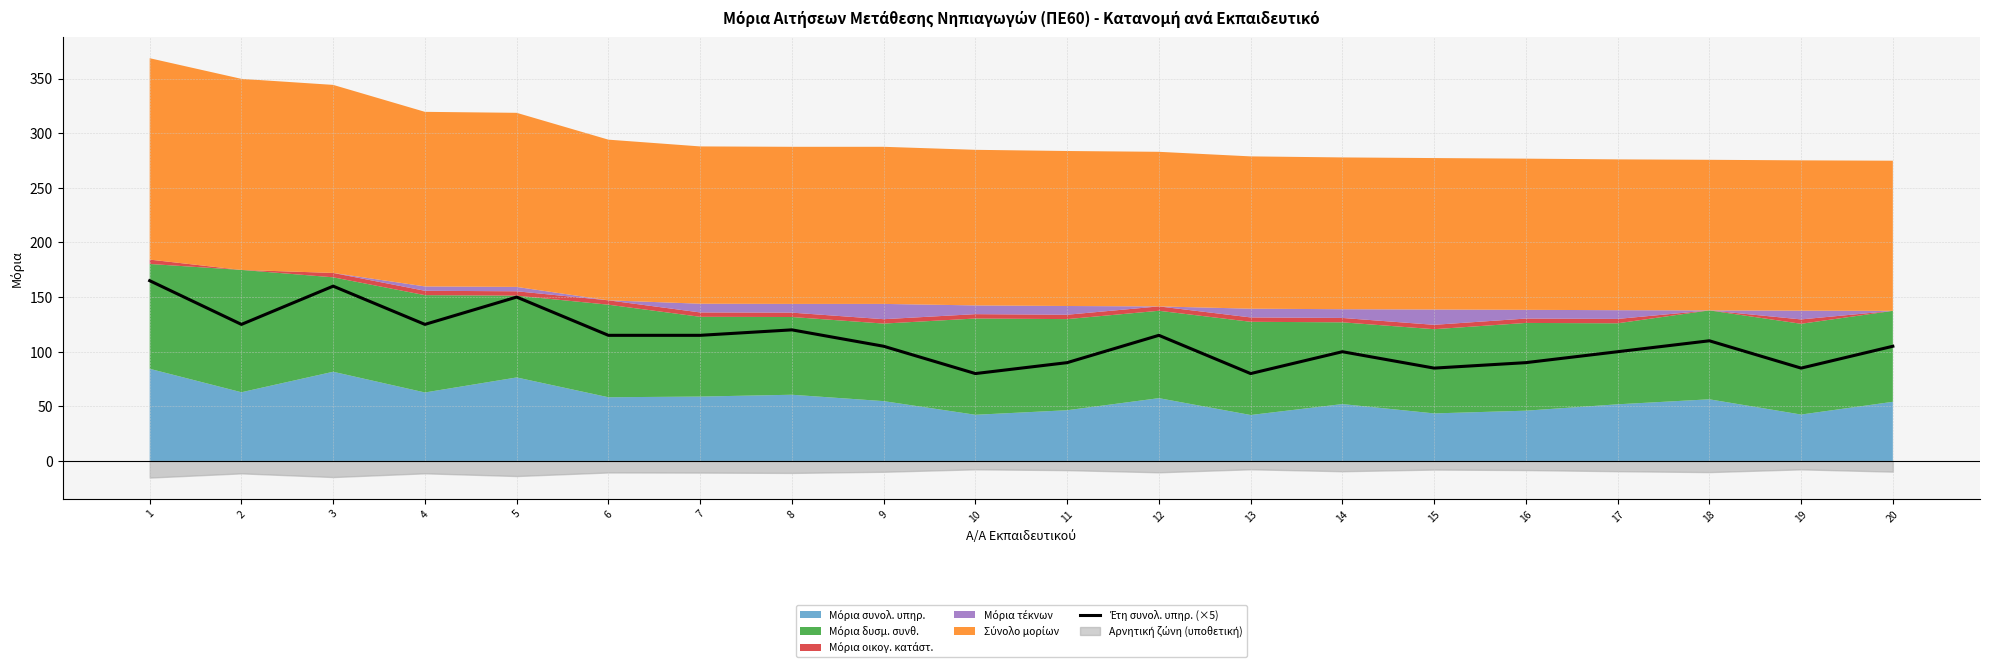

What is the sum of the values at 9 and 7?

220